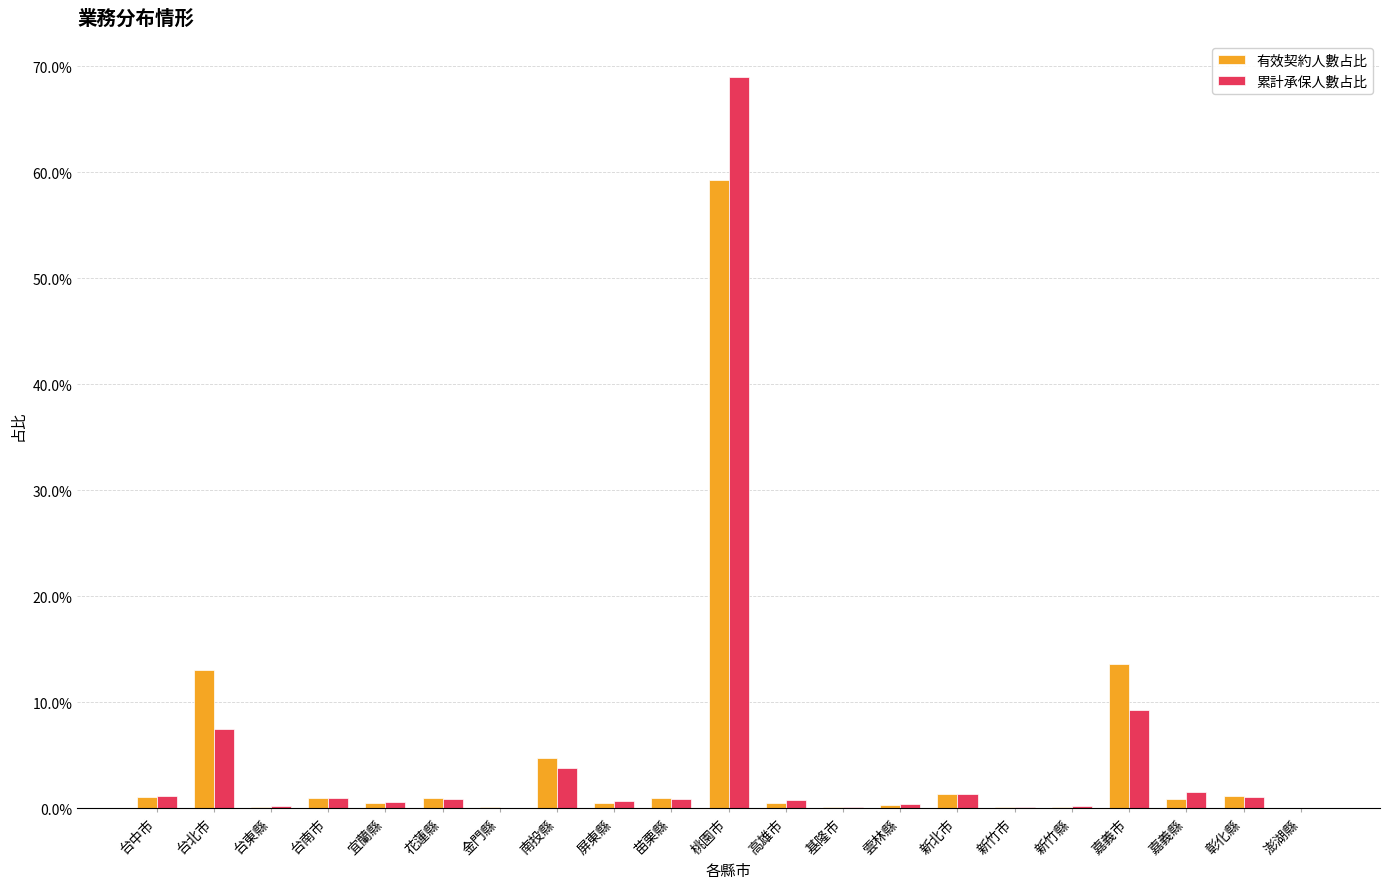

At which category is the sum across all series the highest?

桃園市